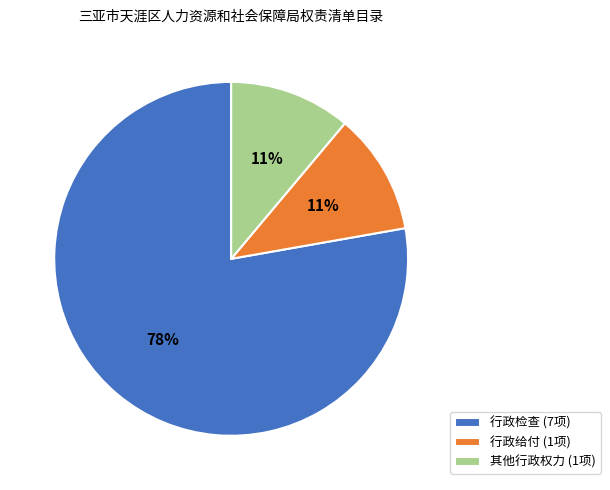

Do 行政给付 (1项) and 行政检查 (7项) together represent more than half of the pie?

Yes